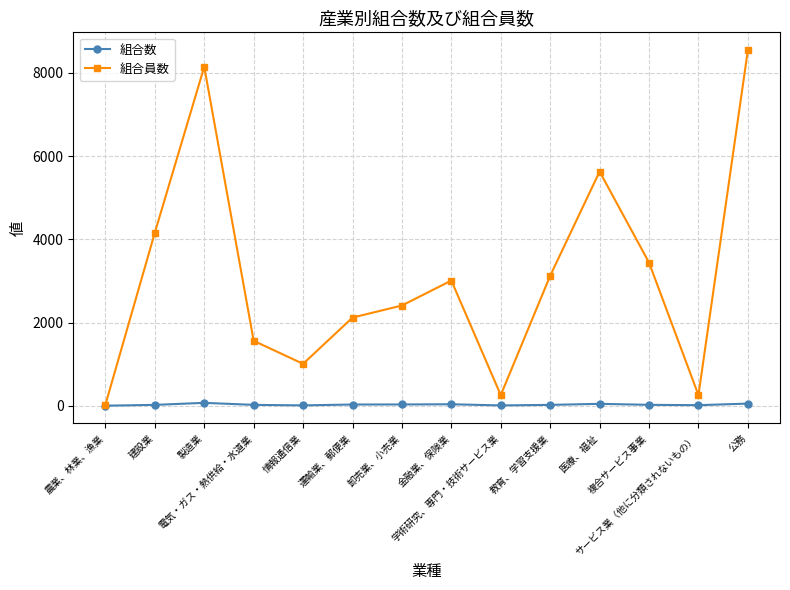

In 組合数, how many points are higher than both neighbors (excluding endpoints)?

3